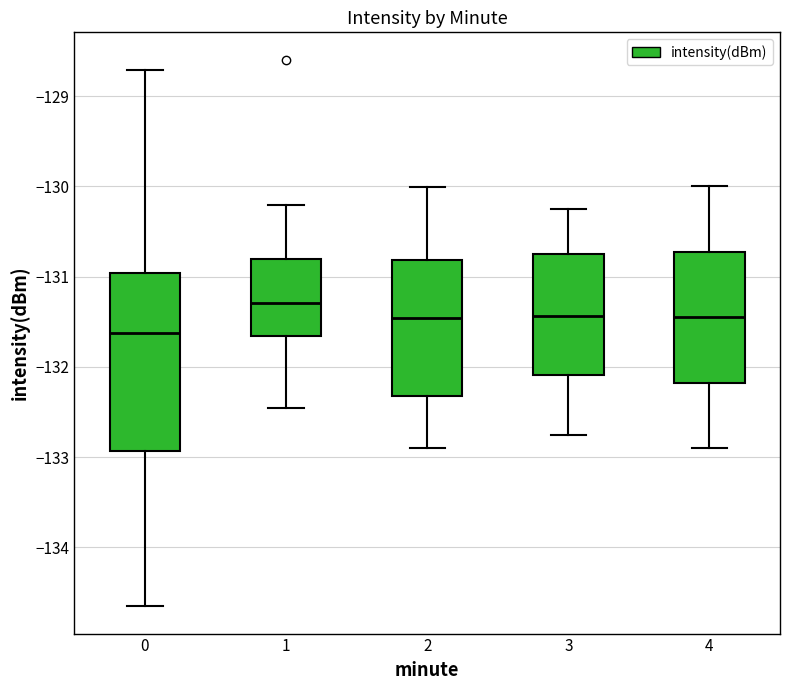

Which box has the highest median line?

1